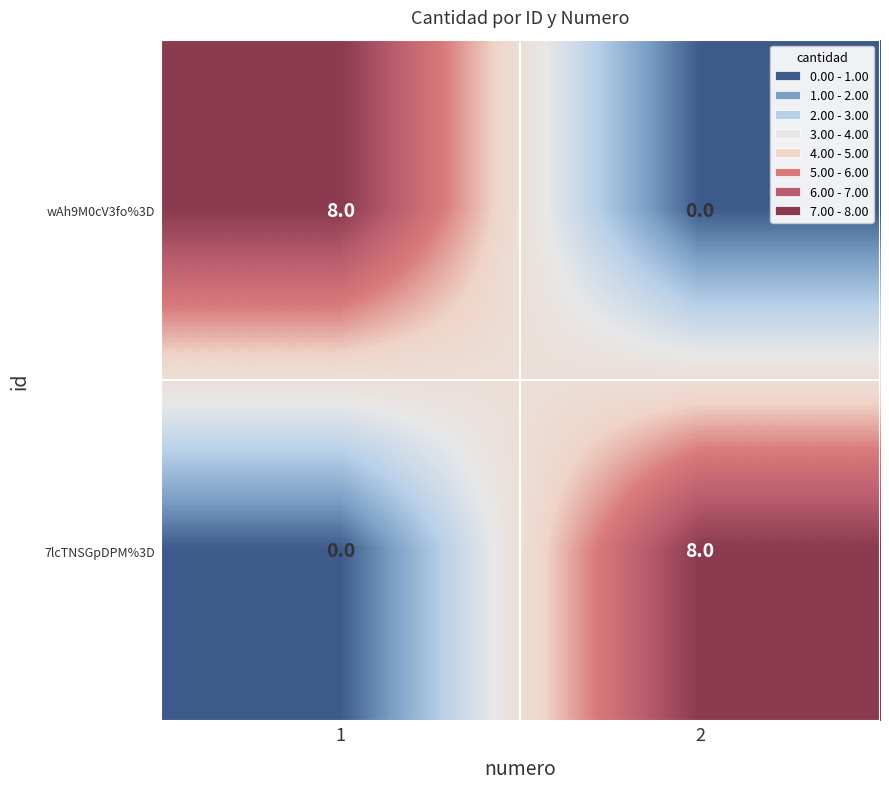

What is the difference between the maximum and minimum values in the 7lcTNSGpDPM%3D series?

8